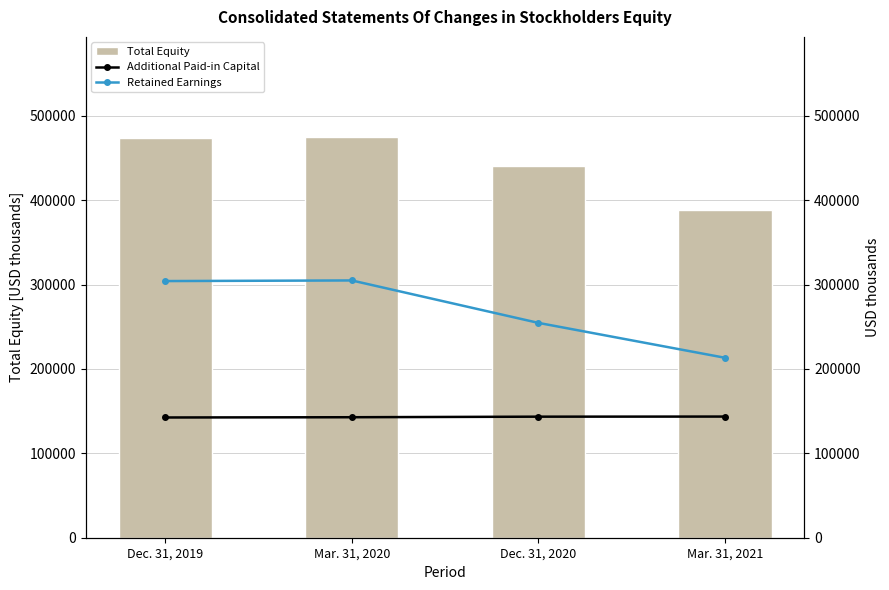

Reading left to right, what are all the values shown in this chart?

Total Equity: 473111	474821	440174	387889
Additional Paid-in Capital: 142492	142792	143457	143582
Retained Earnings: 304158	304892	254611	213260